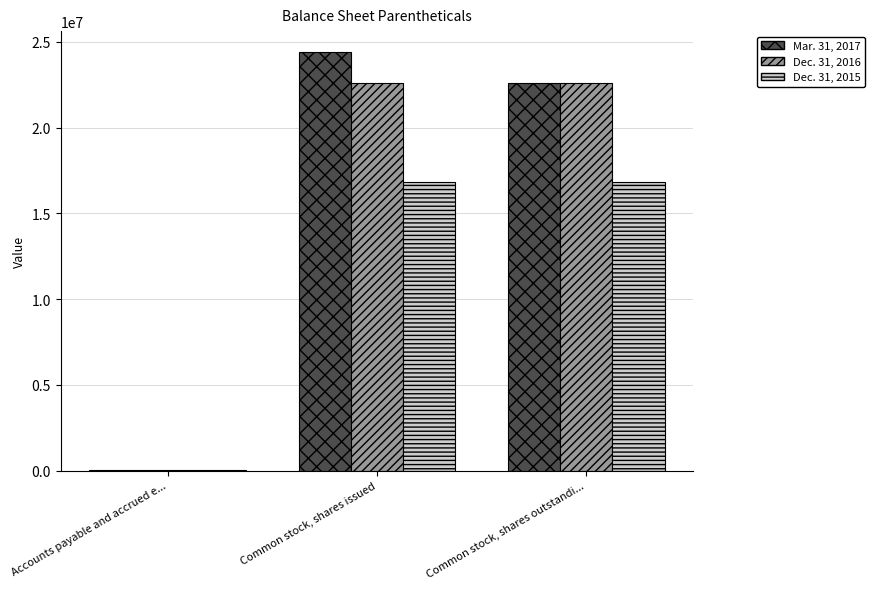

Which series has the largest total across all categories?

Mar. 31, 2017